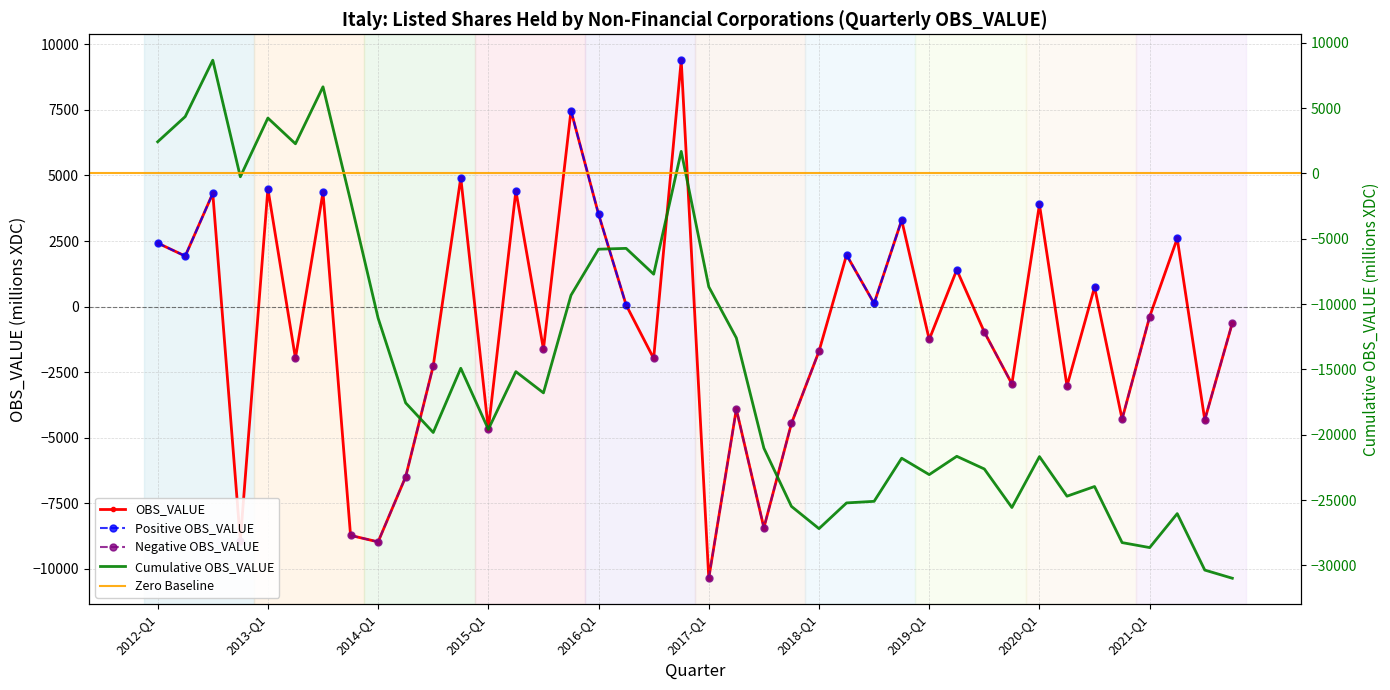

The chart shows a value of -1731 at 2019-Q1. True or false?

False